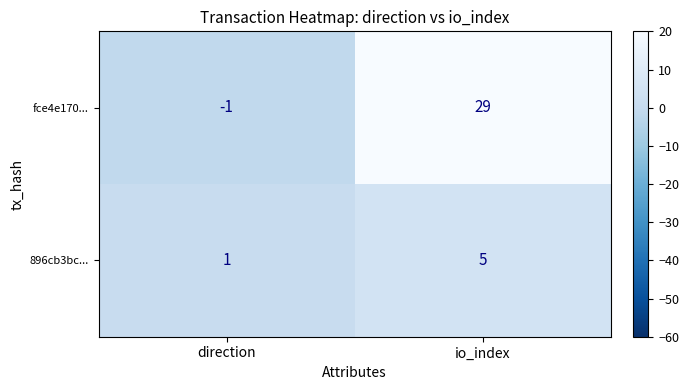

Which series has the widest spread of values?

fce4e170...